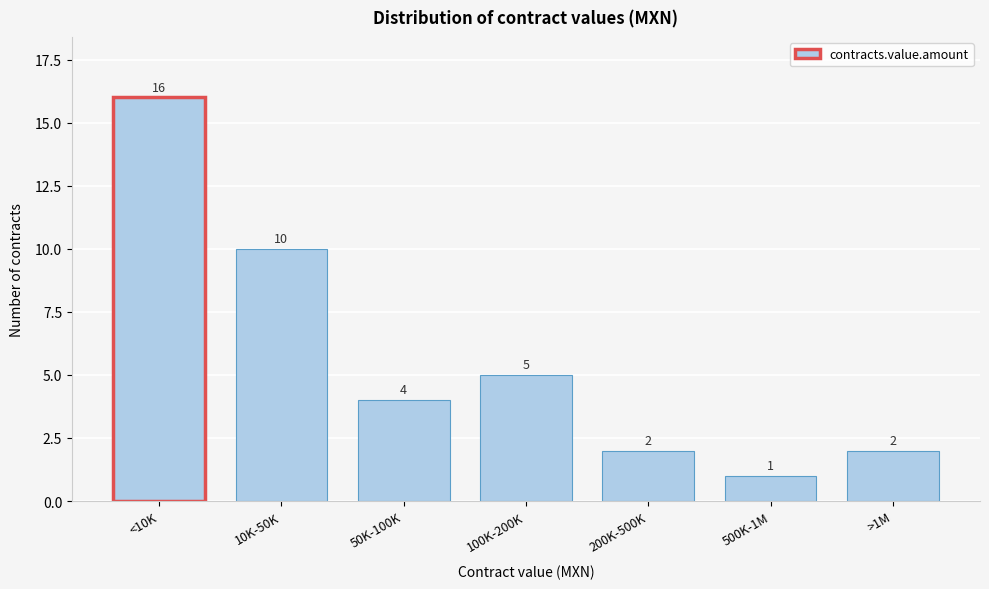

Reading right to left, what are all the values shown in this chart?

2	1	2	5	4	10	16